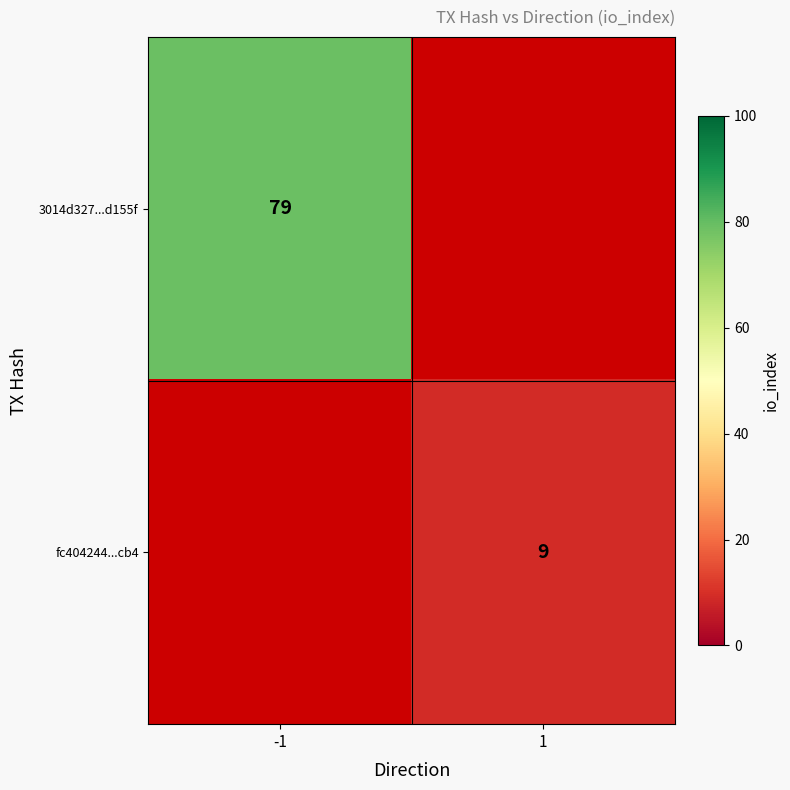

At how many categories does at least one series exceed 59?

1